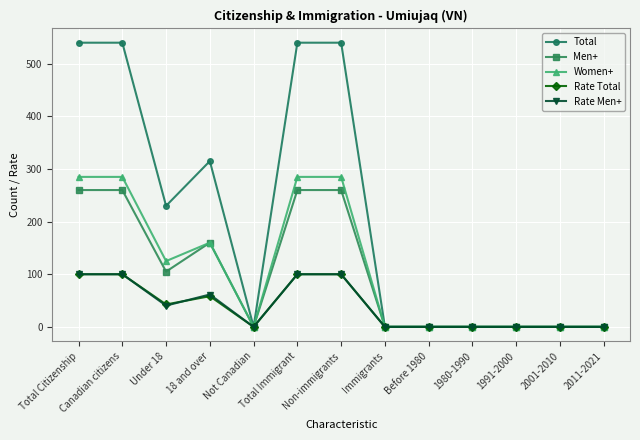

The Rate Men+ series shows 0.0 at 2001-2010. True or false?

True